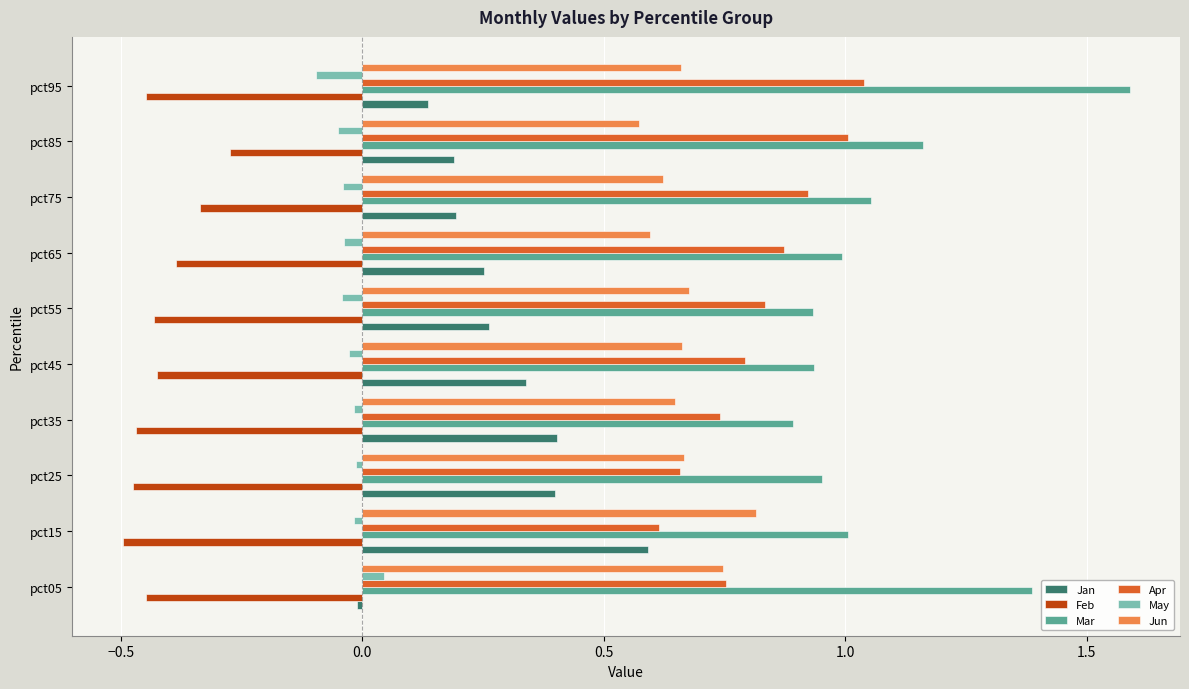

Which category has the highest value across all series?

pct95